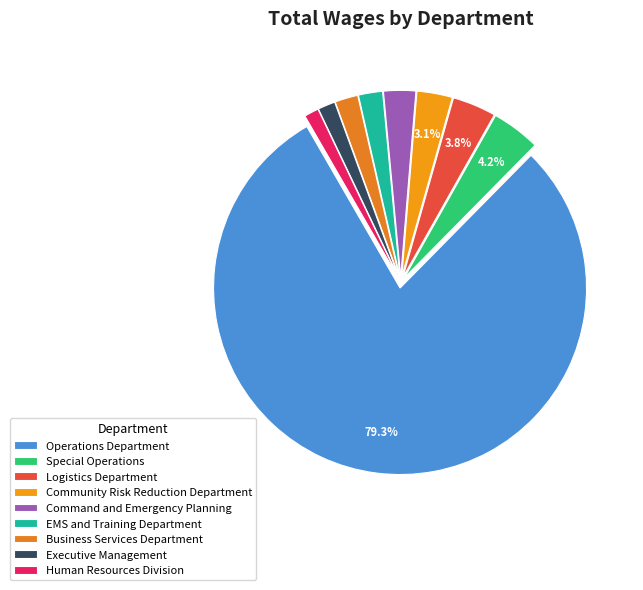

The Logistics Department slice represents 4% of the pie. True or false?

True